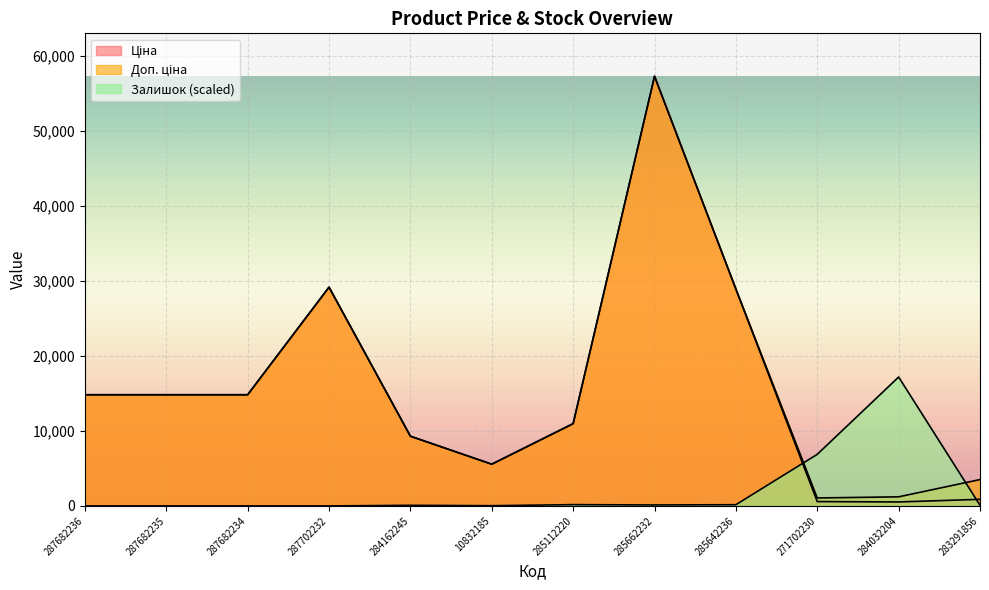

Where is the first local minimum for Залишок?

10832185